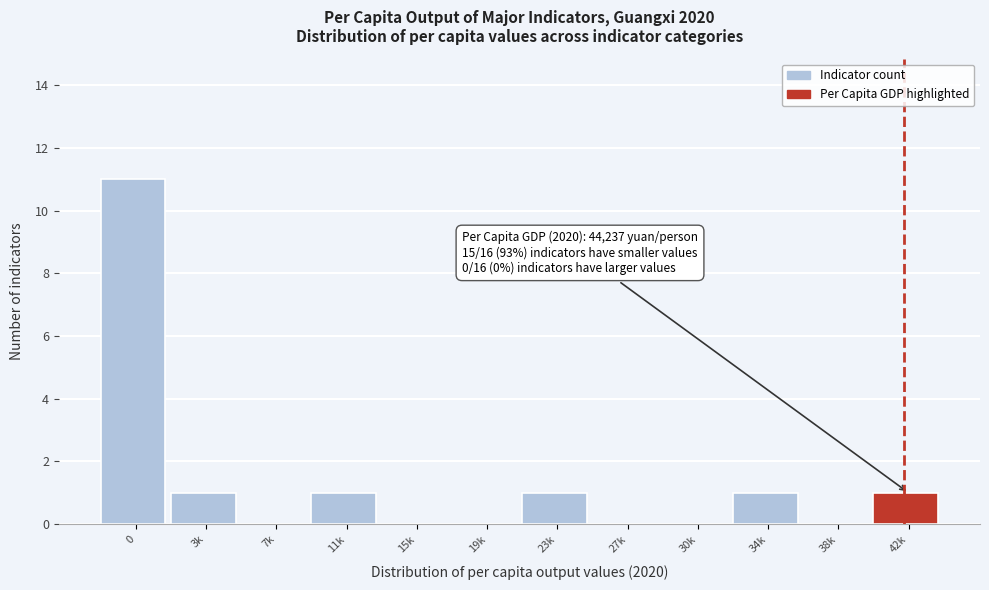

Reading right to left, list all the values displayed in this chart.

42k=1	38k=0	34k=1	30k=0	27k=0	23k=1	19k=0	15k=0	11k=1	7k=0	3k=1	0=11